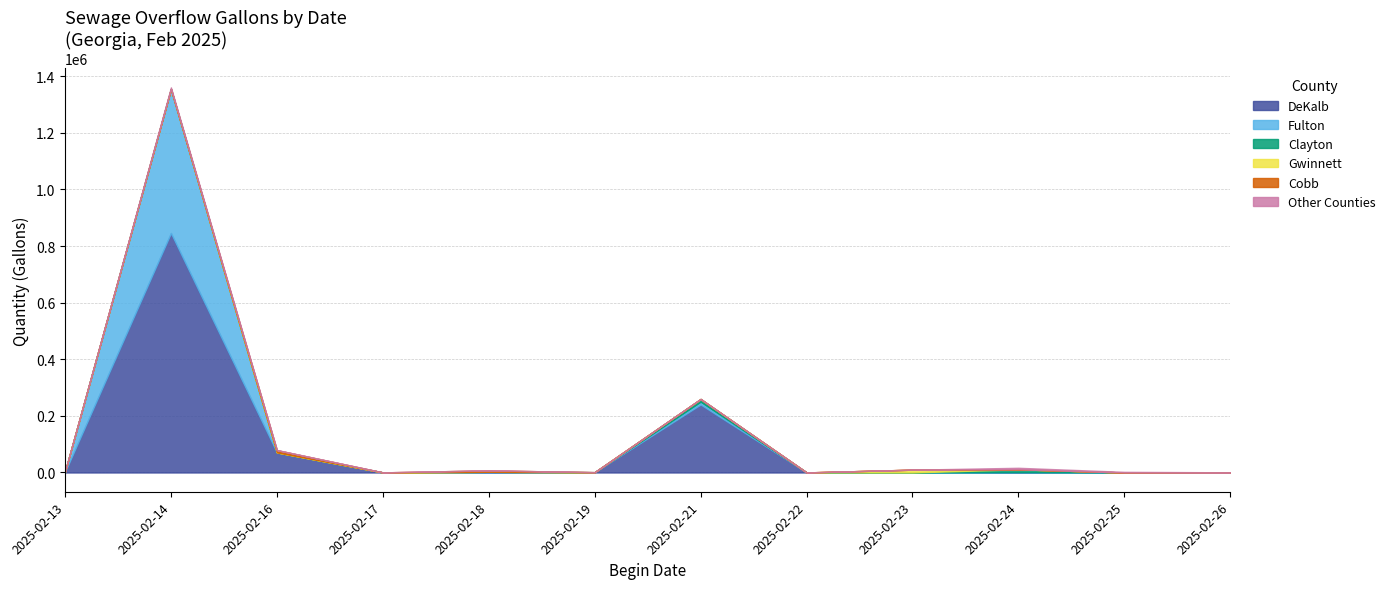

Rank the series by their maximum value, from lowest to highest.

Other Counties, Cobb, Gwinnett, Clayton, Fulton, DeKalb